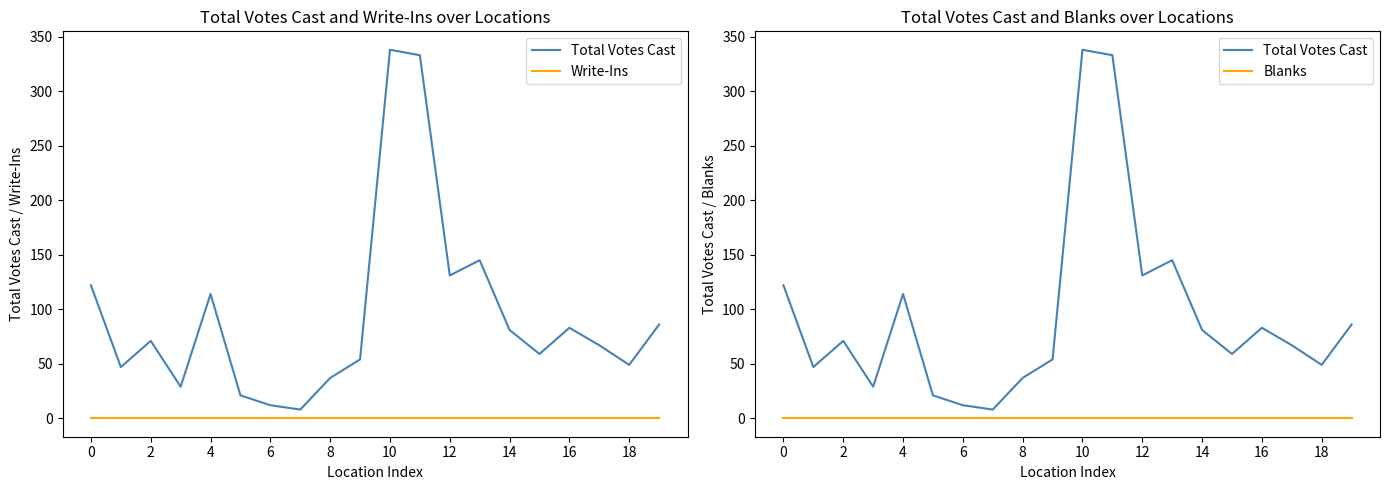

At which category is the sum across all series the highest?

10